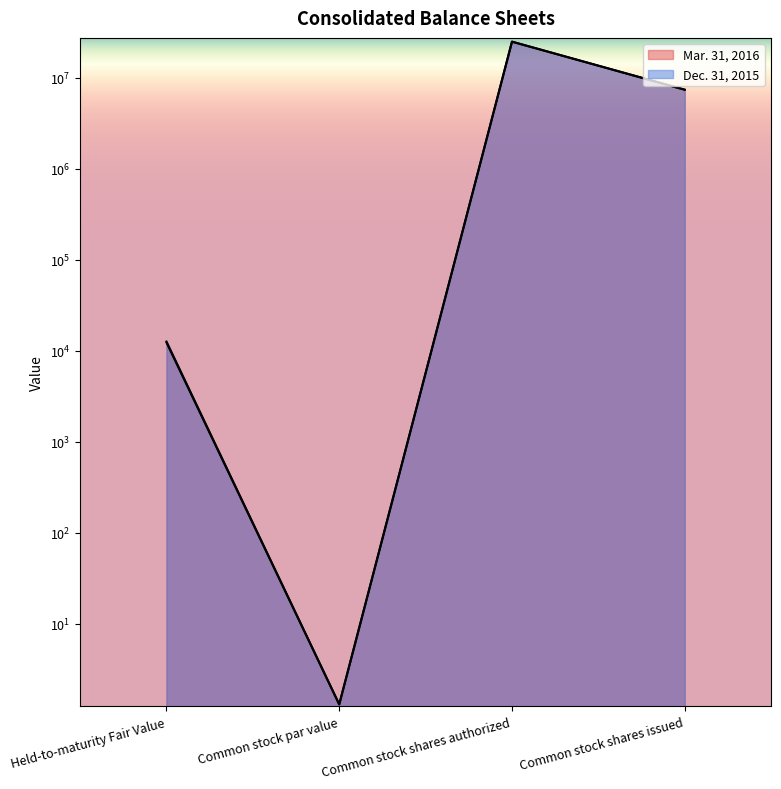

What is the sum of the Mar. 31, 2016 values at Common stock shares issued and Common stock par value?

7399300